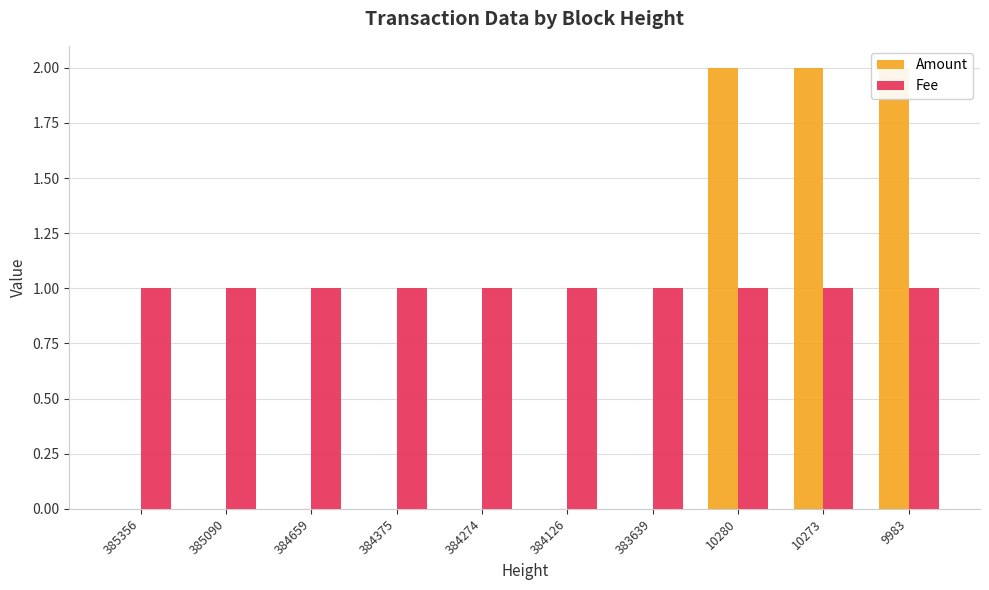

How many bars are there in each group?

2